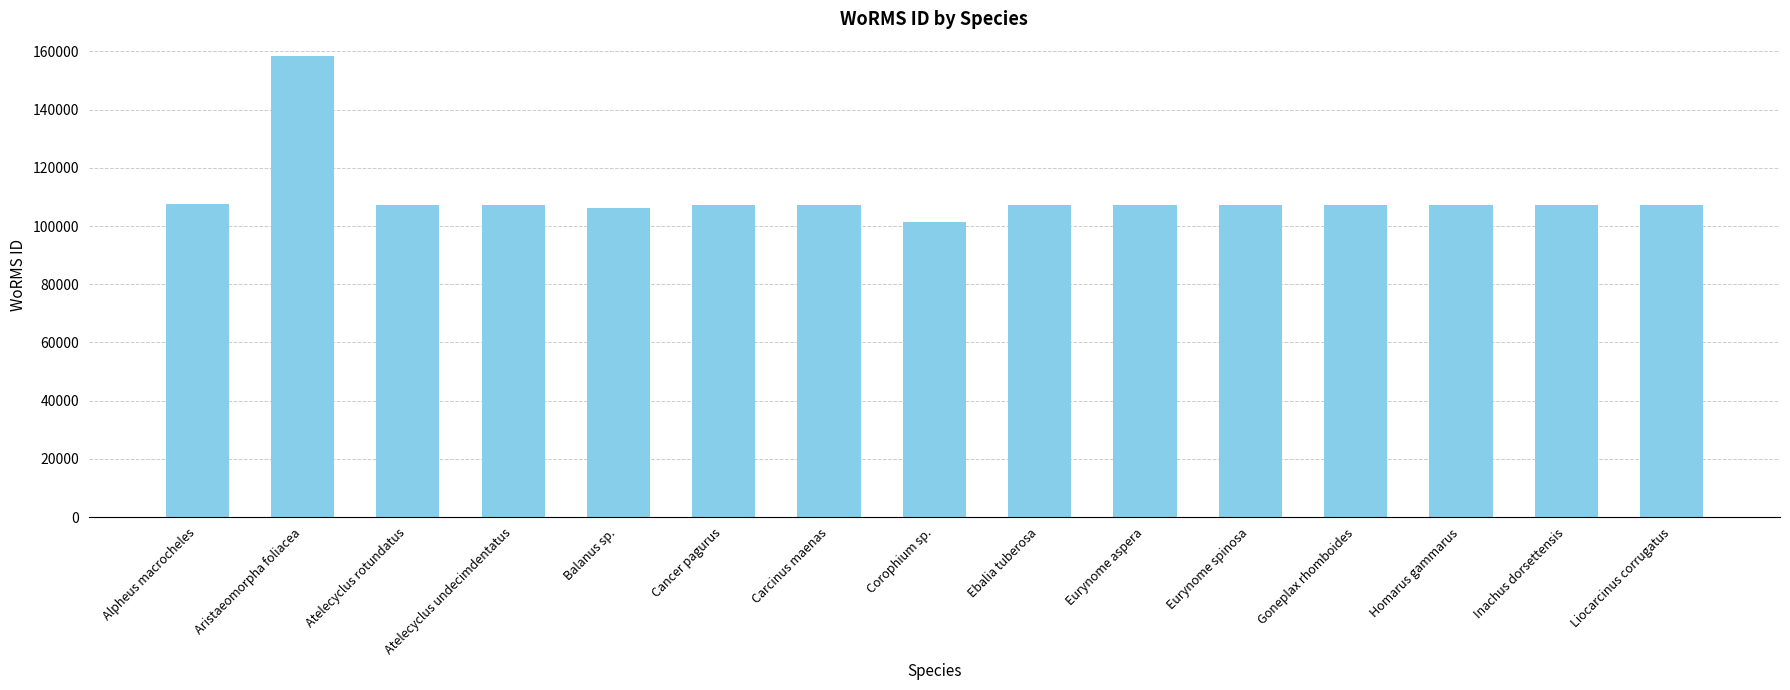

Between Alpheus macrocheles and Aristaeomorpha foliacea, which is larger?

Aristaeomorpha foliacea